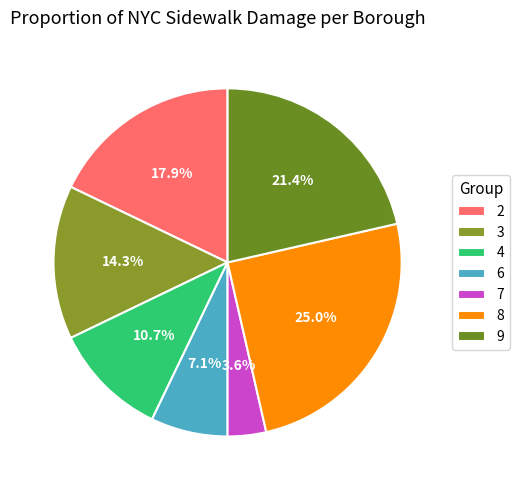

Is there a majority slice in this chart?

No